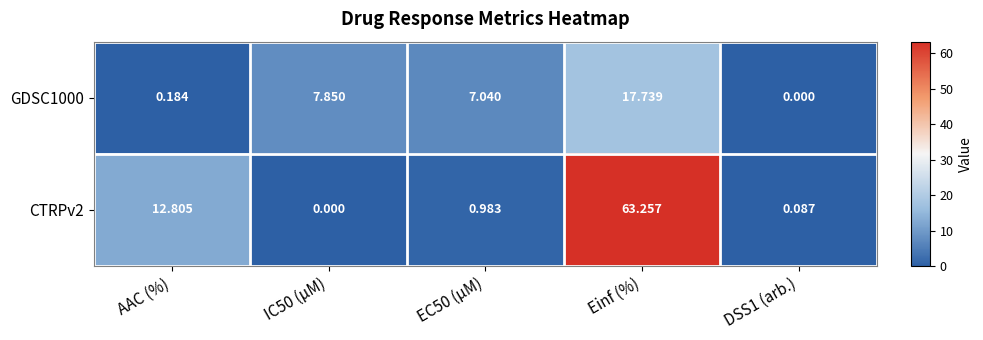

Where is CTRPv2 nearest to the value 31?

AAC (%)